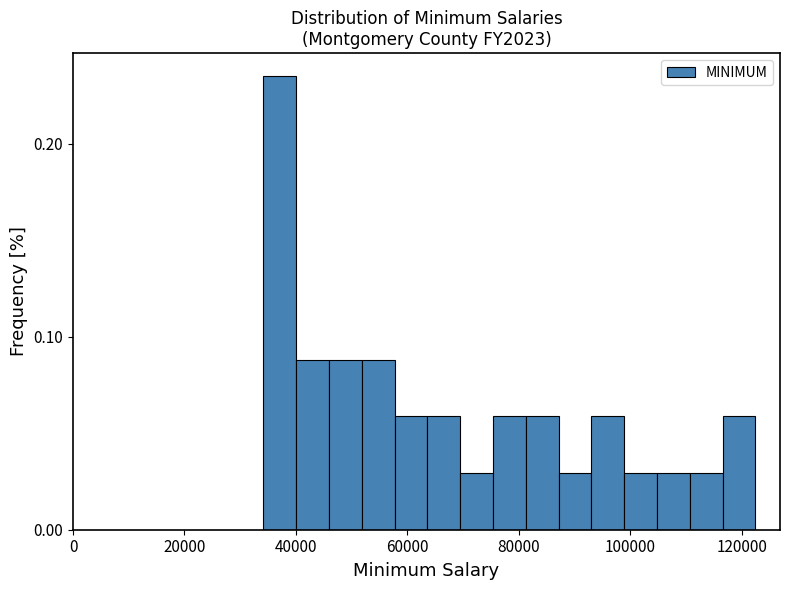

Read against the x-axis, roughly where is the centre of the tallest bar?

38000